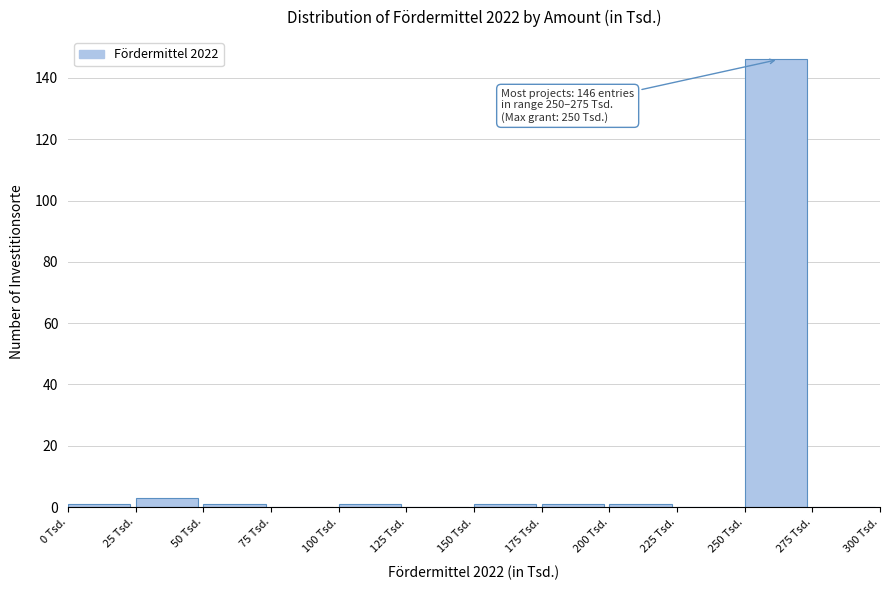

Over which range of the x-axis is the bar tallest?

250 to 275